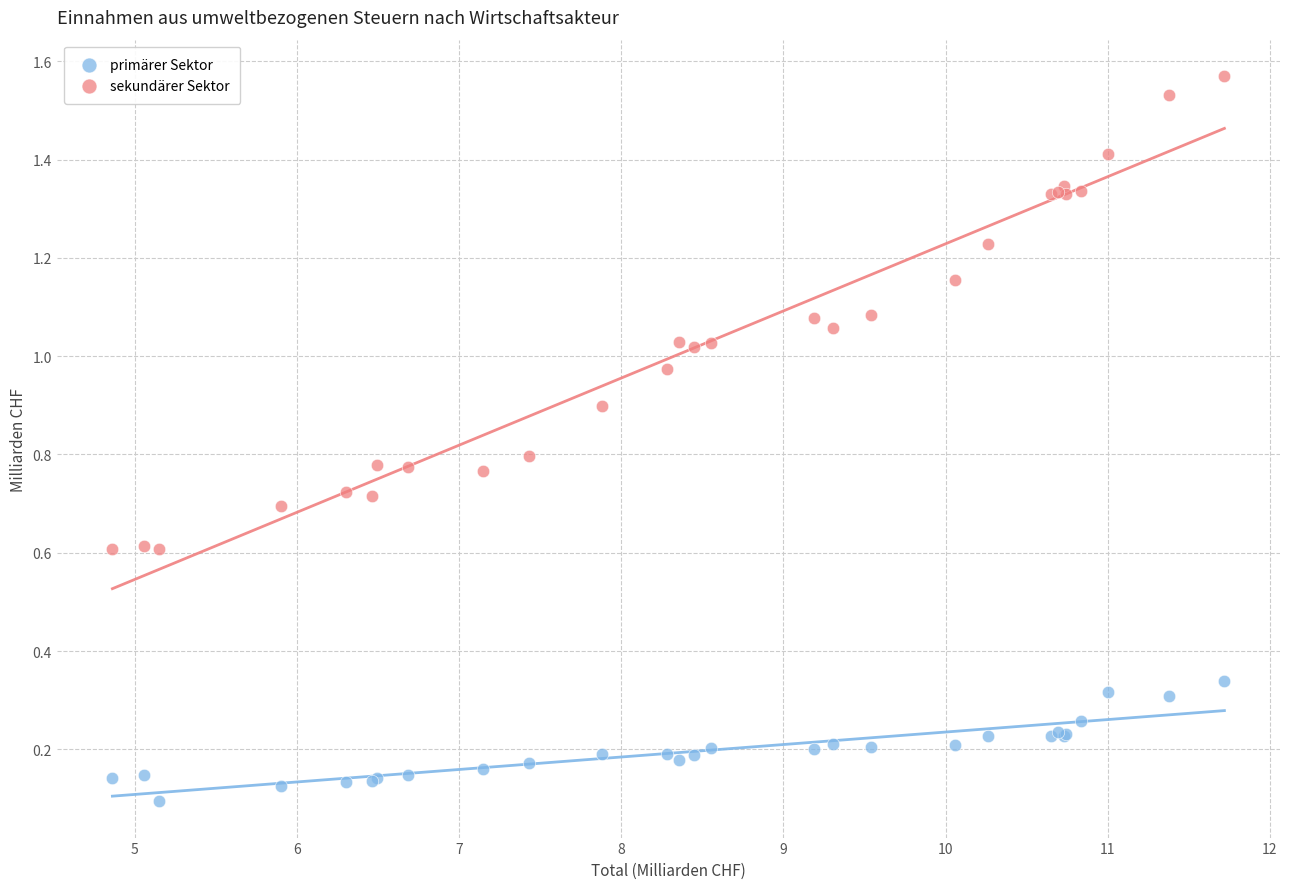

Which series contains the highest Y value?

sekundärer Sektor